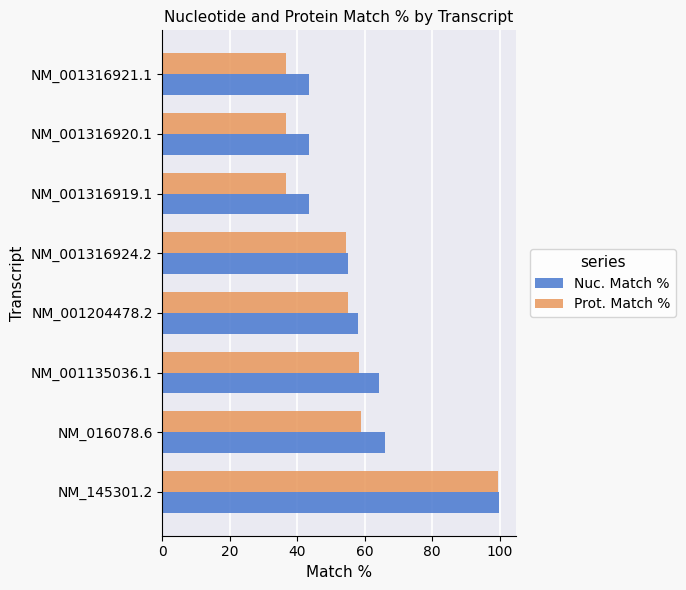

Which series has the largest total across all categories?

Nuc. Match %